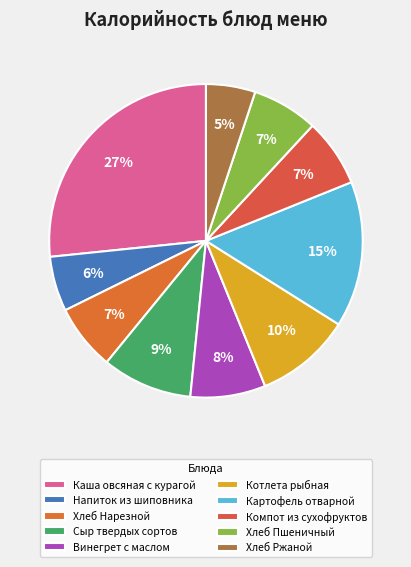

Which has a higher value, Хлеб Пшеничный or Винегрет с маслом?

Винегрет с маслом